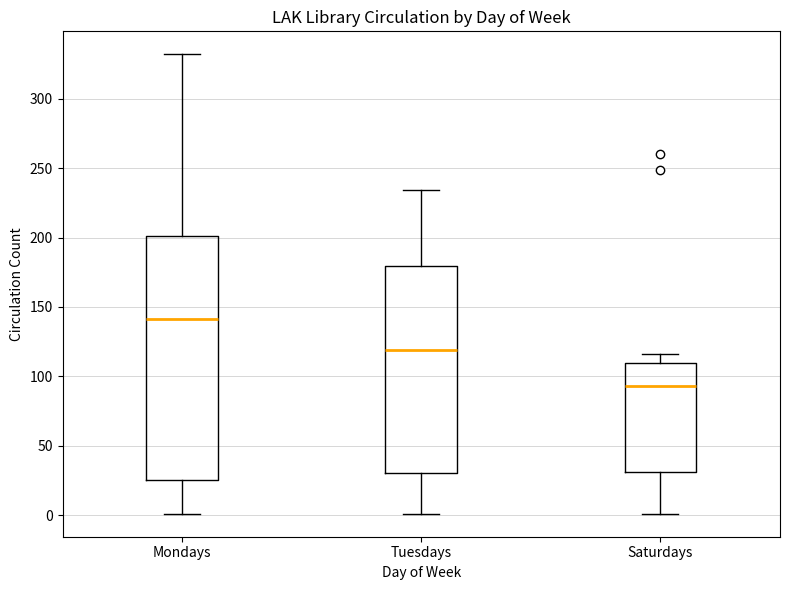

Reading left to right, transcribe this box plot: for each box, give where its median line is, the range the box spans, and where its two whiskers end, as read against the y-axis. The values are not printed on the chart, so give them approximately, as read against the axis.

Mondays: median 140, box 25 to 200, whiskers 0 to 330
Tuesdays: median 120, box 30 to 180, whiskers 0 to 235
Saturdays: median 95, box 30 to 110, whiskers 0 to 115